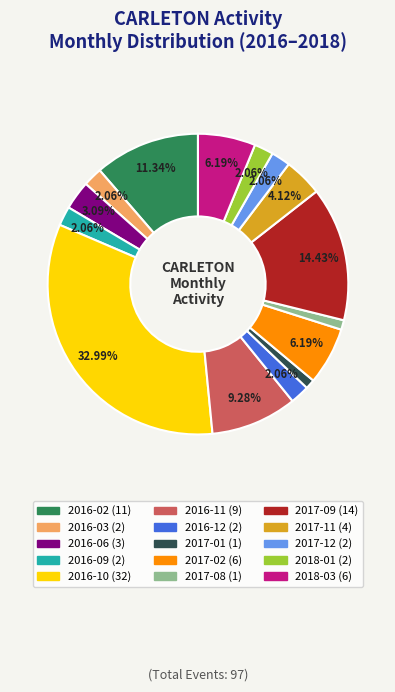

How many segments does this pie chart have?

15